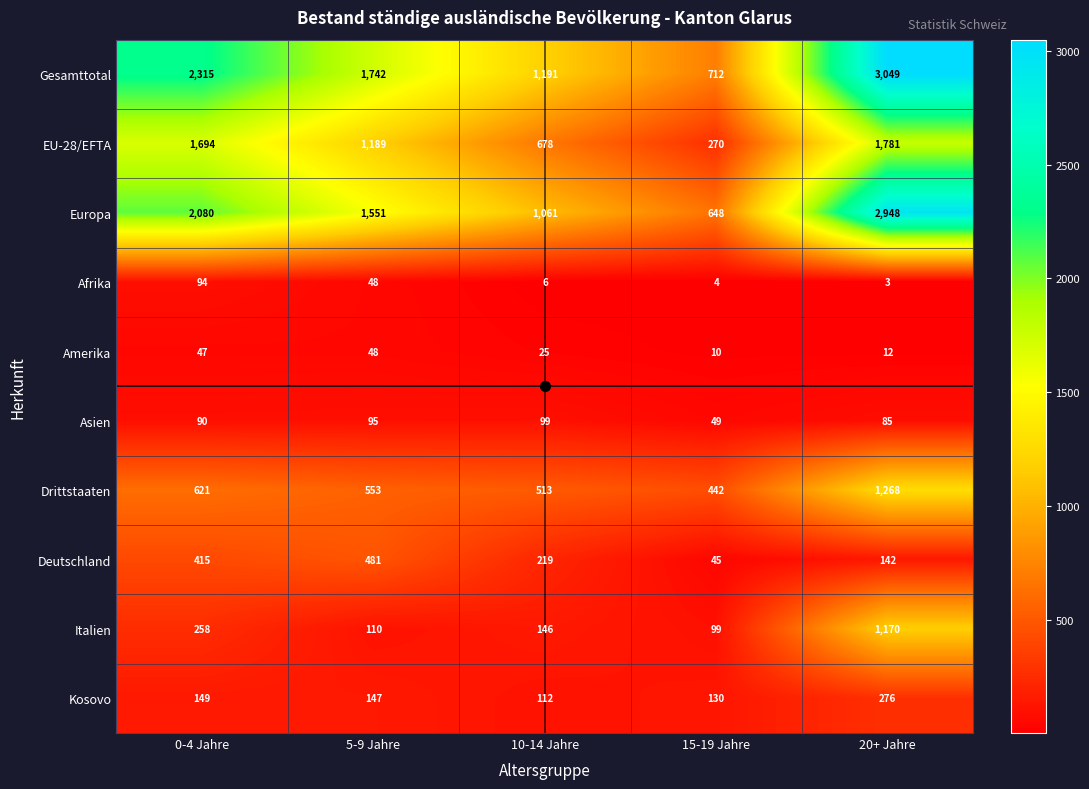

The value of Gesamttotal at 10-14 Jahre is 1191. True or false?

True